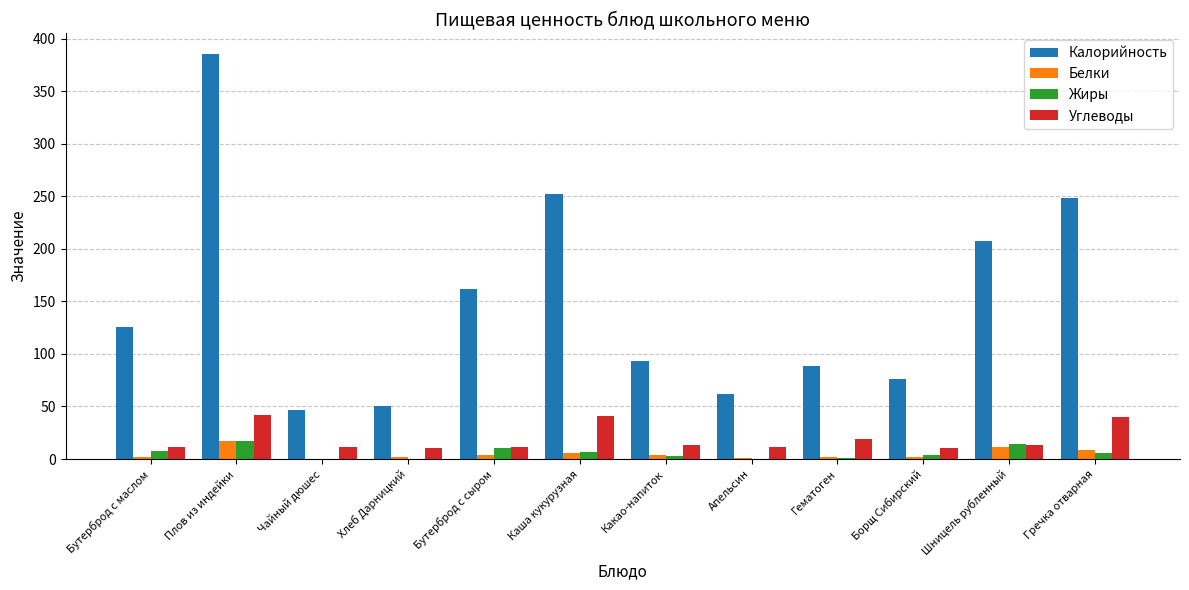

What is the highest value of the Углеводы series?

41.8